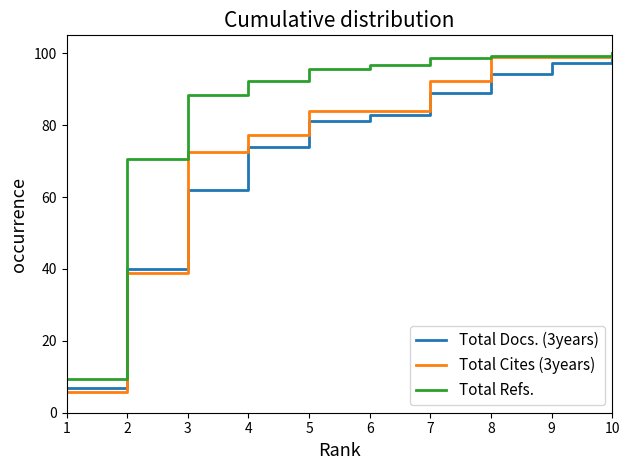

Rank the series by their average value, from lowest to highest.

Total Docs. (3years), Total Cites (3years), Total Refs.